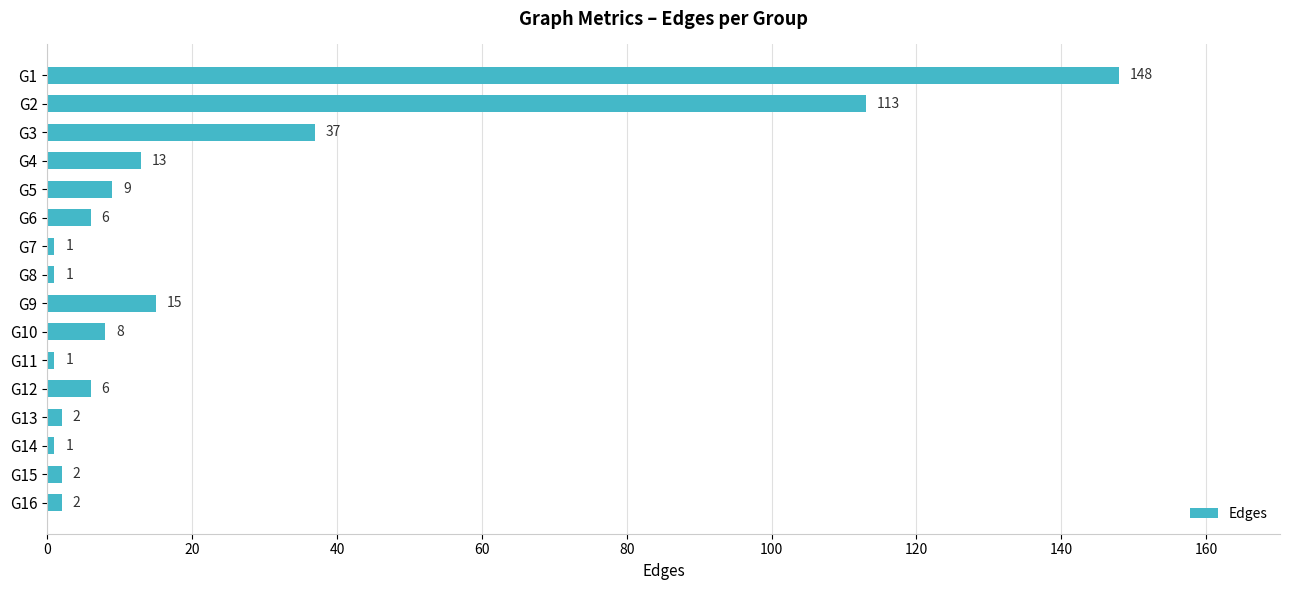

What is the difference between the maximum and minimum values?

147